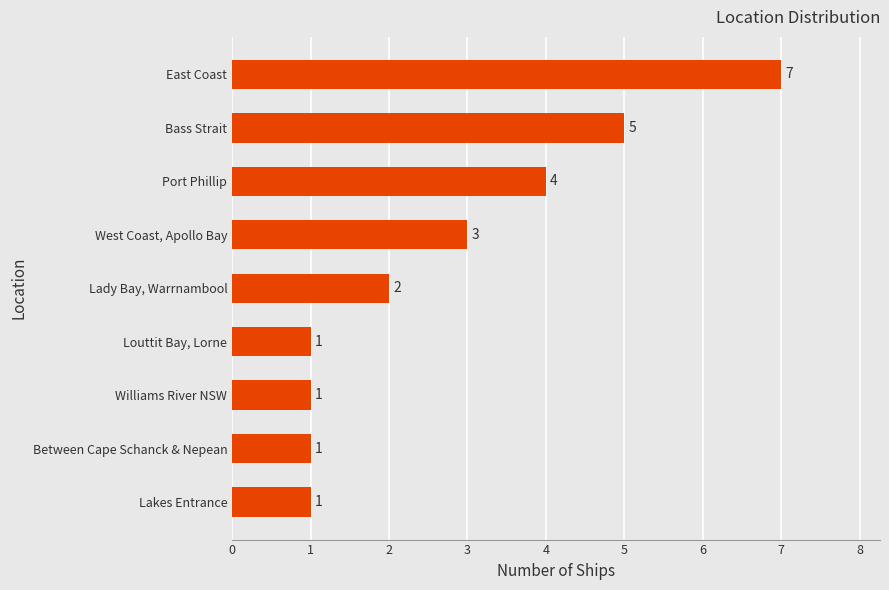

Between East Coast and Between Cape Schanck & Nepean, which is larger?

East Coast